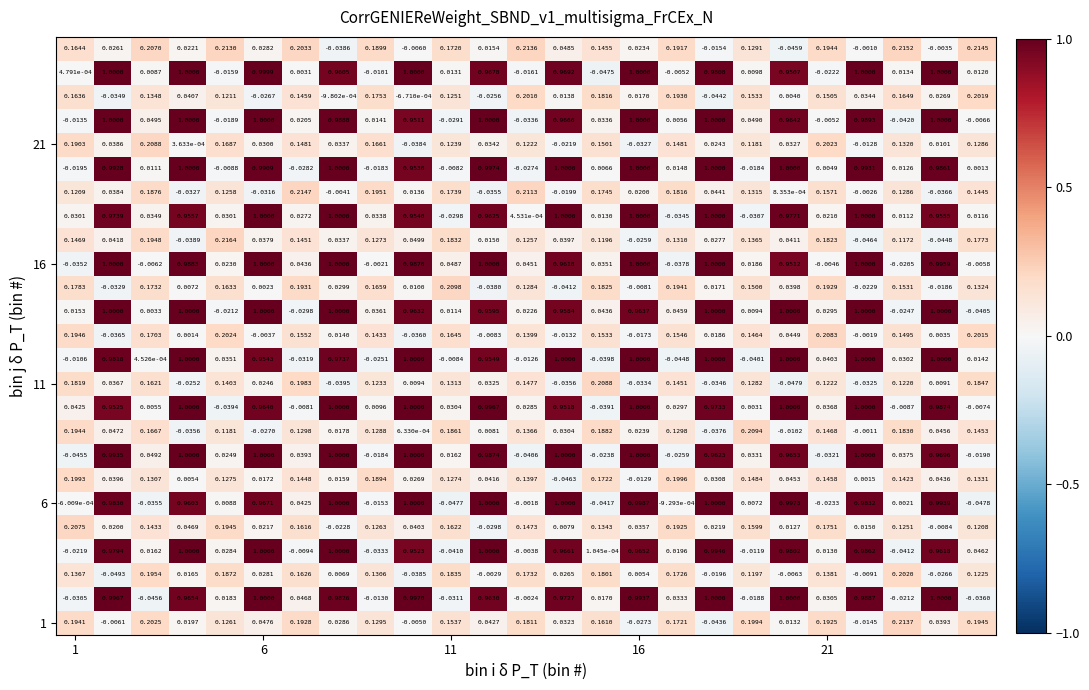

At how many categories does at least one series exceed 0?

25